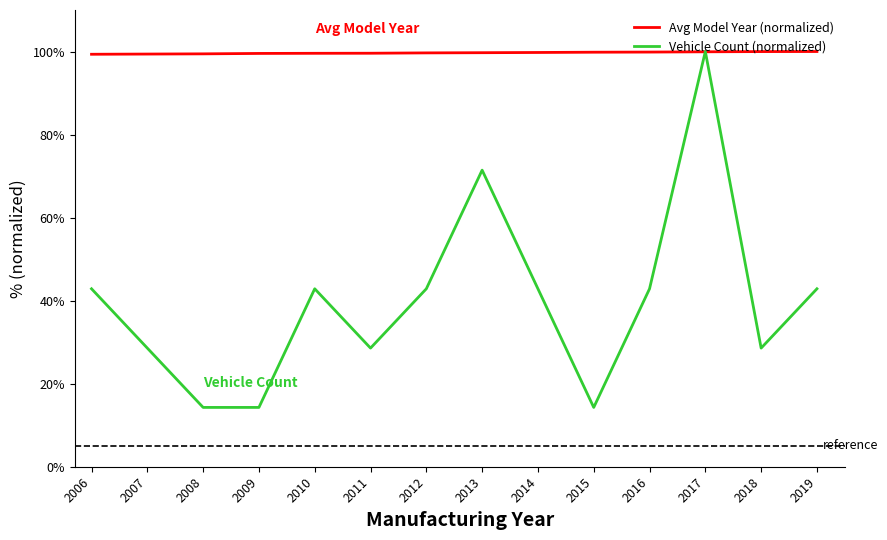

Is it true that Vehicle Count (normalized) equals 14.3 at 2009?

True